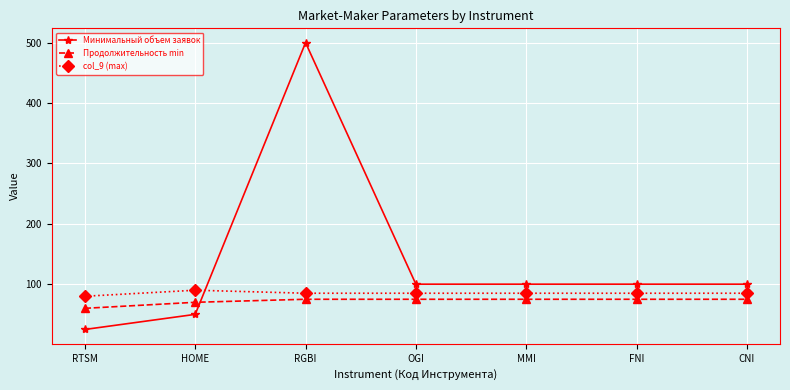

Reading left to right, transcribe all the data shown in this chart.

Минимальный объем заявок: 25	50	500	100	100	100	100
Продолжительность min: 60	70	75	75	75	75	75
col_9 (max): 80	90	85	85	85	85	85